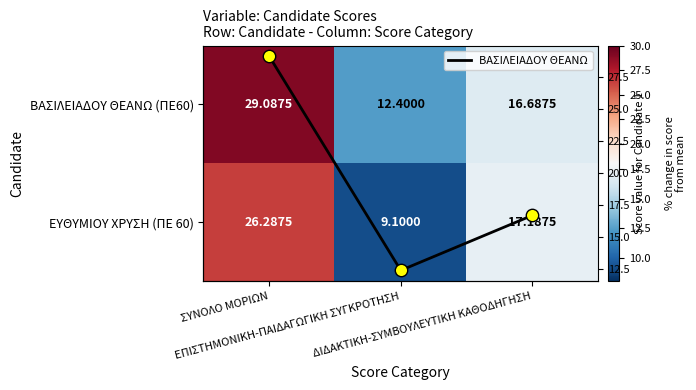

Which category has the highest value across all series?

ΣΥΝΟΛΟ ΜΟΡΙΩΝ